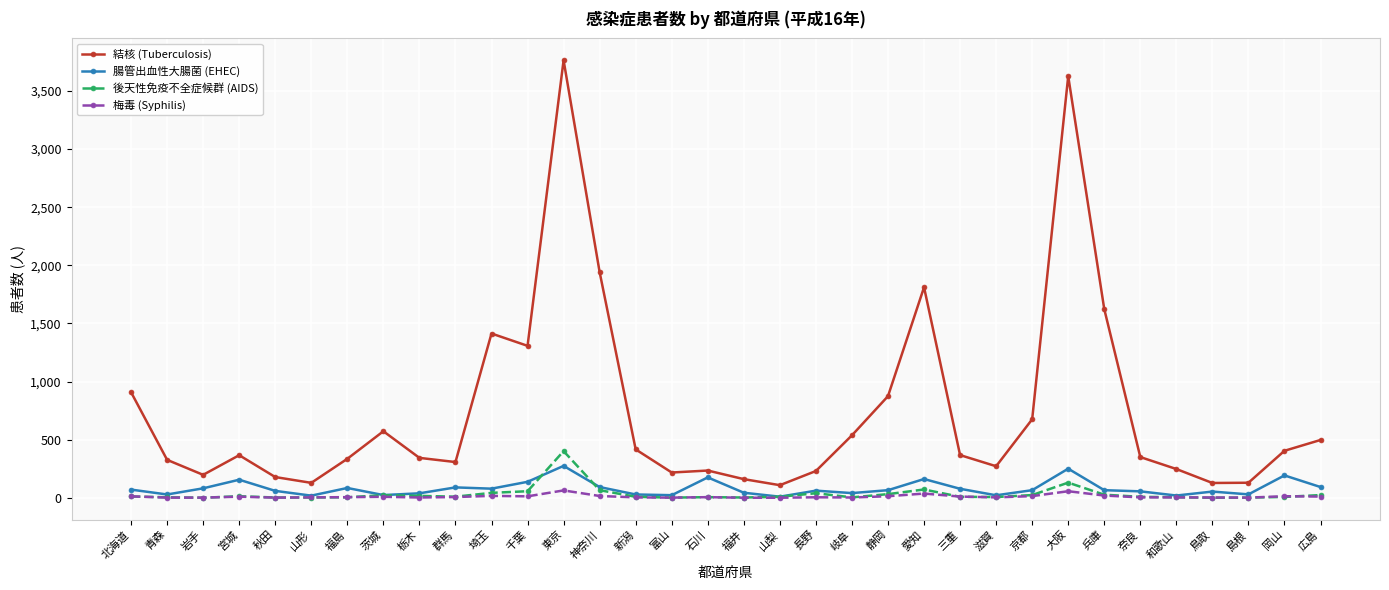

What is the label of the 32nd point from the left?

島根